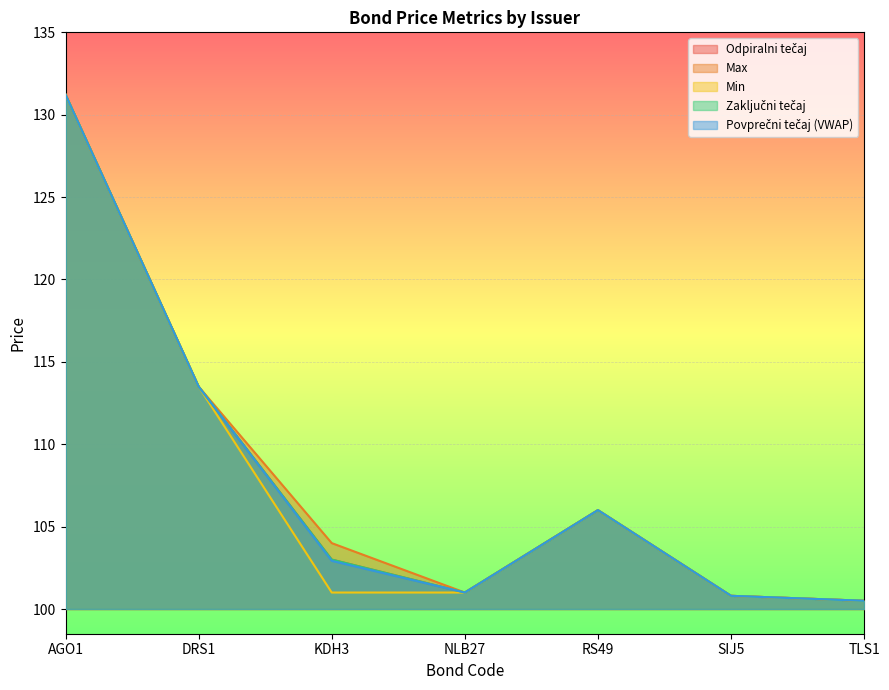

What is the sum of the Zaključni tečaj values at NLB27 and DRS1?

214.5